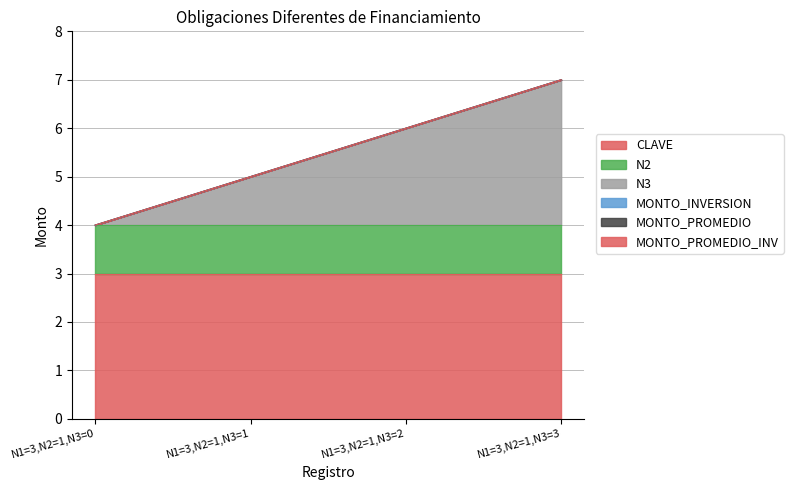

The value of MONTO_INVERSION at N1=3,N2=1,N3=2 is 0. True or false?

True